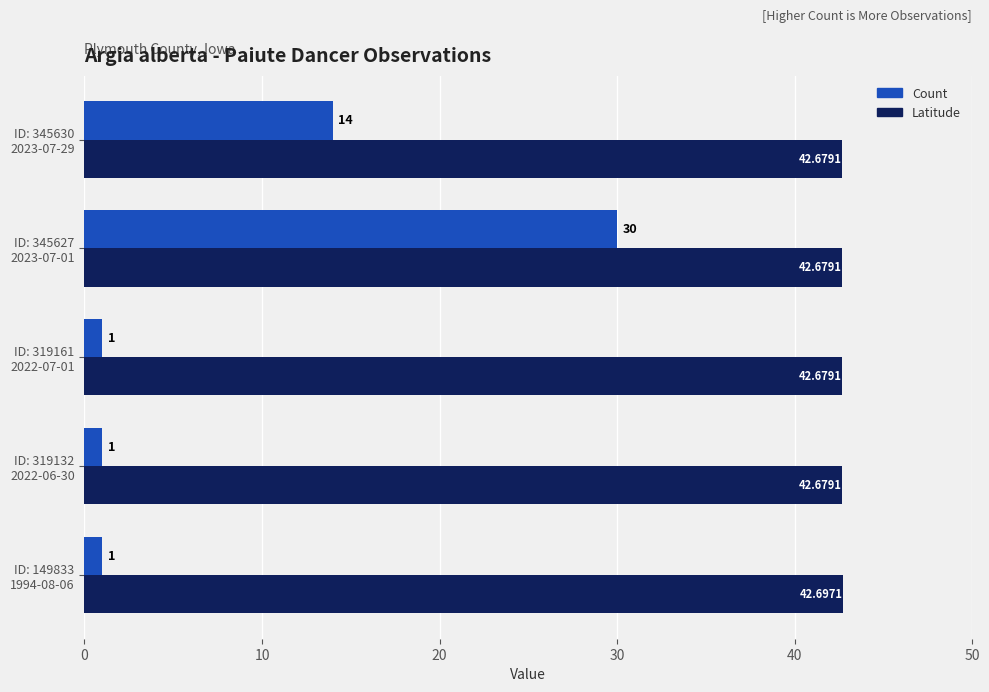

Which series has the widest spread of values?

Count